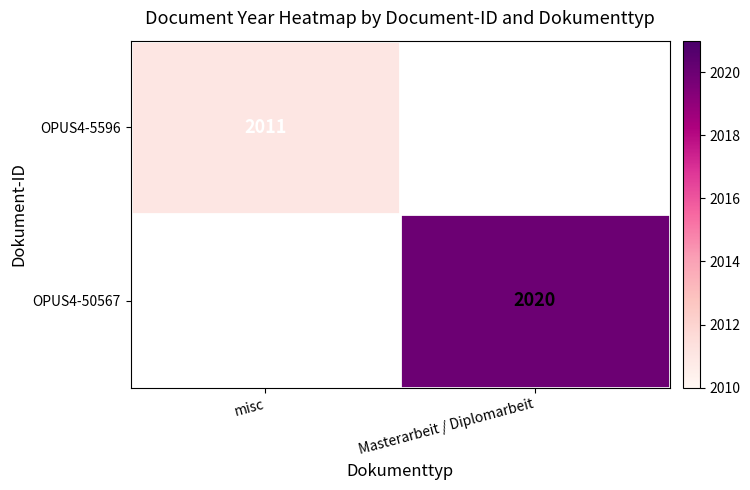

True or false: OPUS4-5596 has a value of 2011 at misc.

True